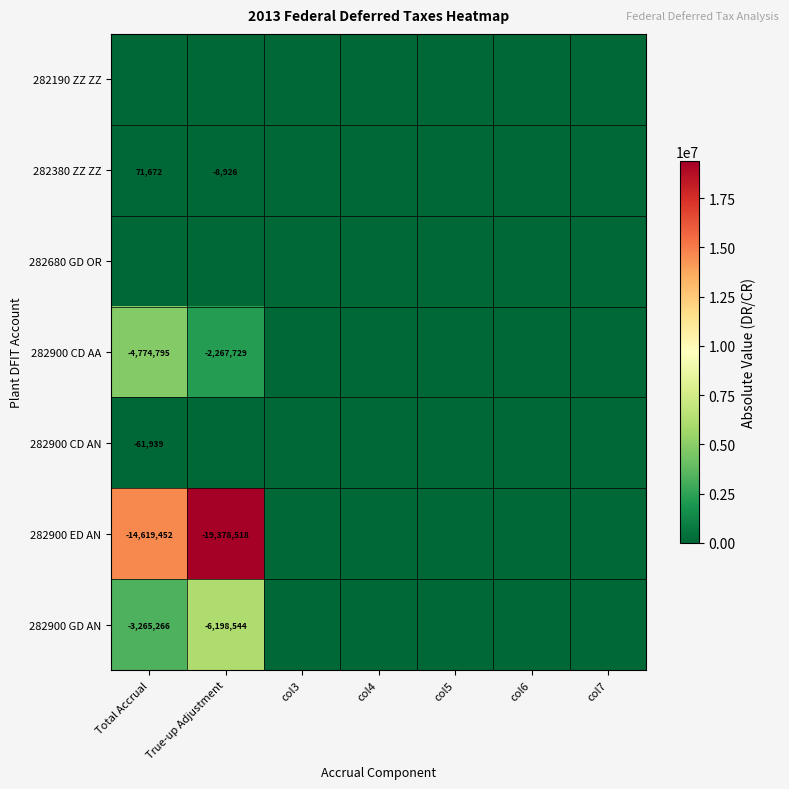

The value of 282900 GD AN at Total Accrual is -5647156. True or false?

False